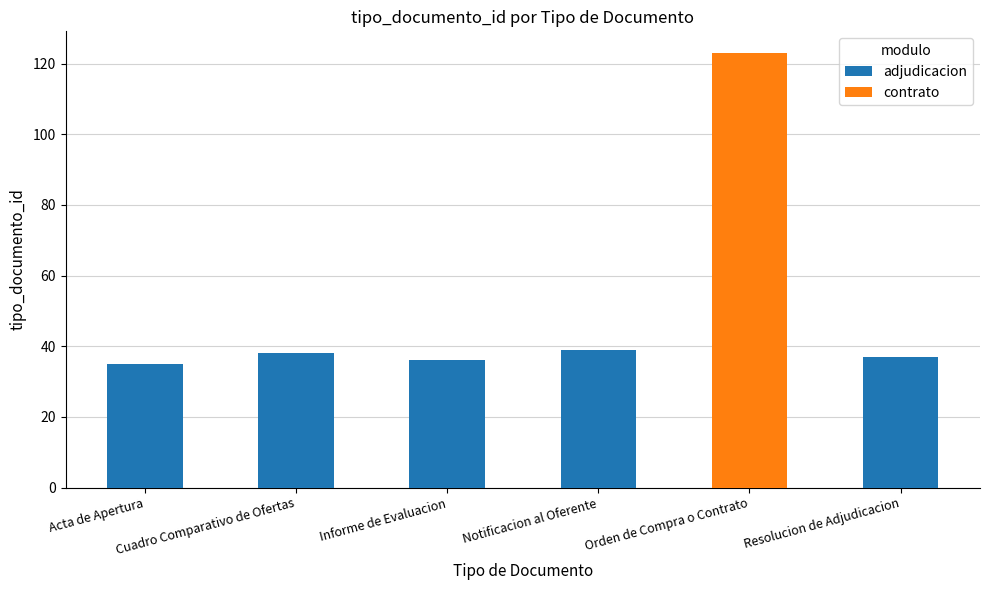

What is the sum of all adjudicacion values?

185